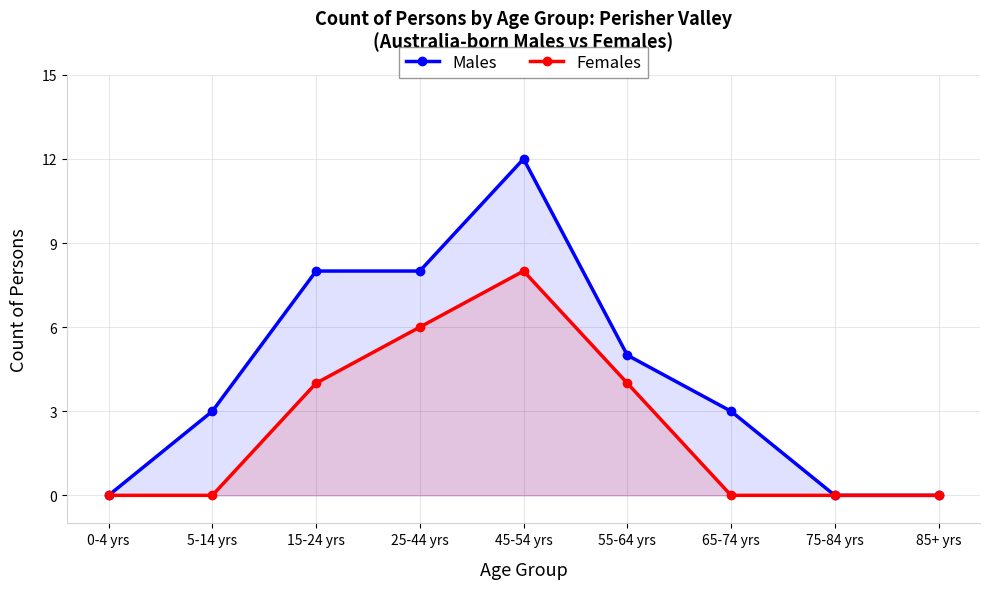

Reading left to right, what are all the values shown in this chart?

Males: 0	3	8	8	12	5	3	0	0
Females: 0	0	4	6	8	4	0	0	0